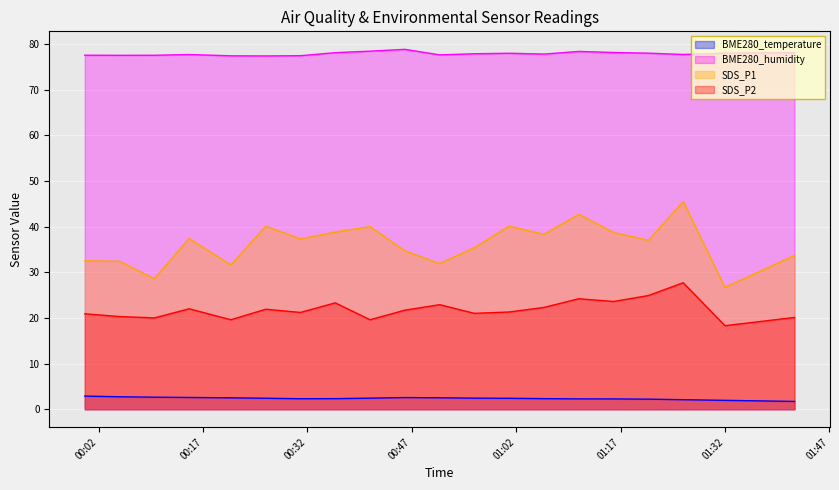

True or false: SDS_P2 has more than 2 points higher than both neighbors.

True